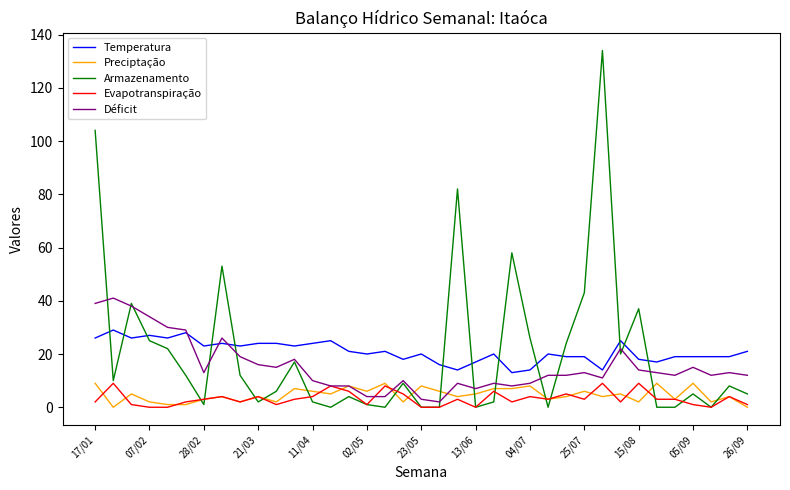

Which series has the widest spread of values?

Armazenamento